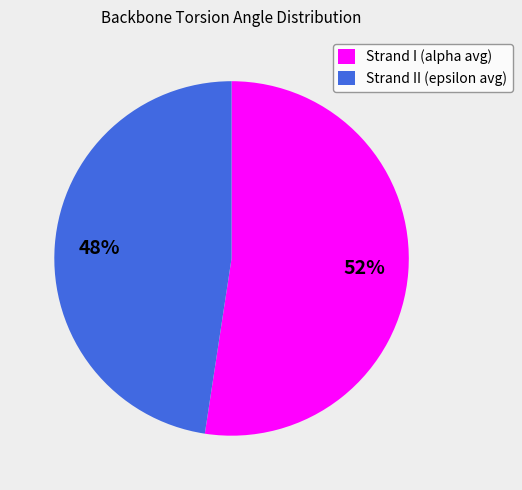

What is the ratio of the value at Strand I (alpha avg) to the value at Strand II (epsilon avg)?

1.1